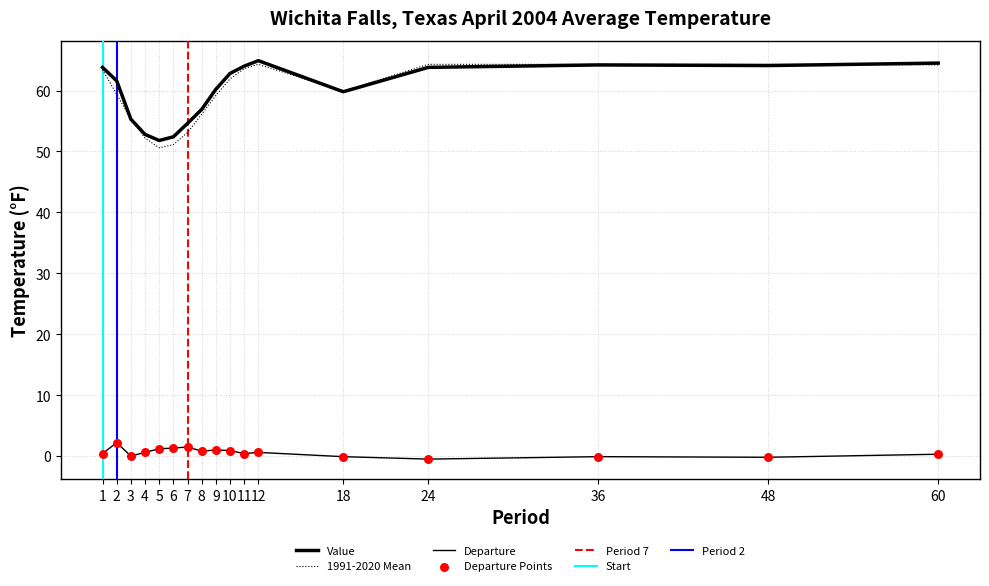

Which series has the largest Y range (max minus min)?

1991-2020 Mean